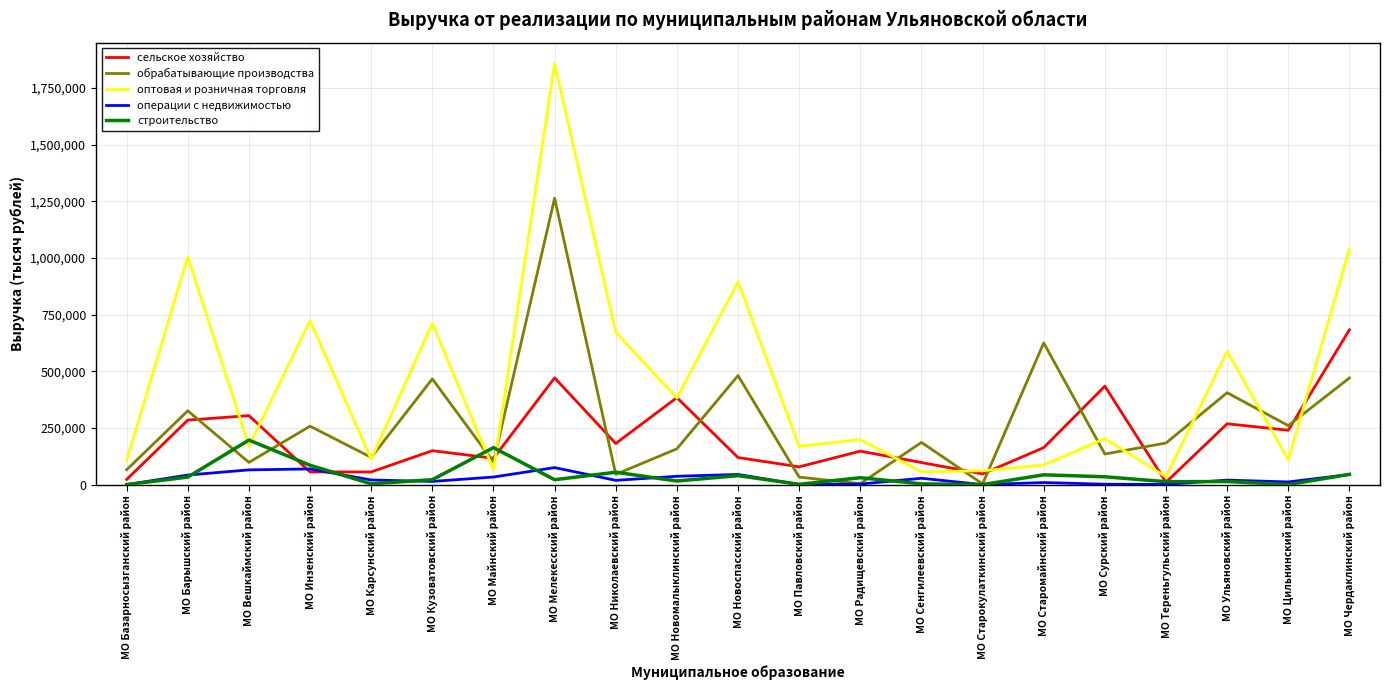

Is it true that оптовая и розничная торговля equals 168654.8 at МО Павловский район?

True